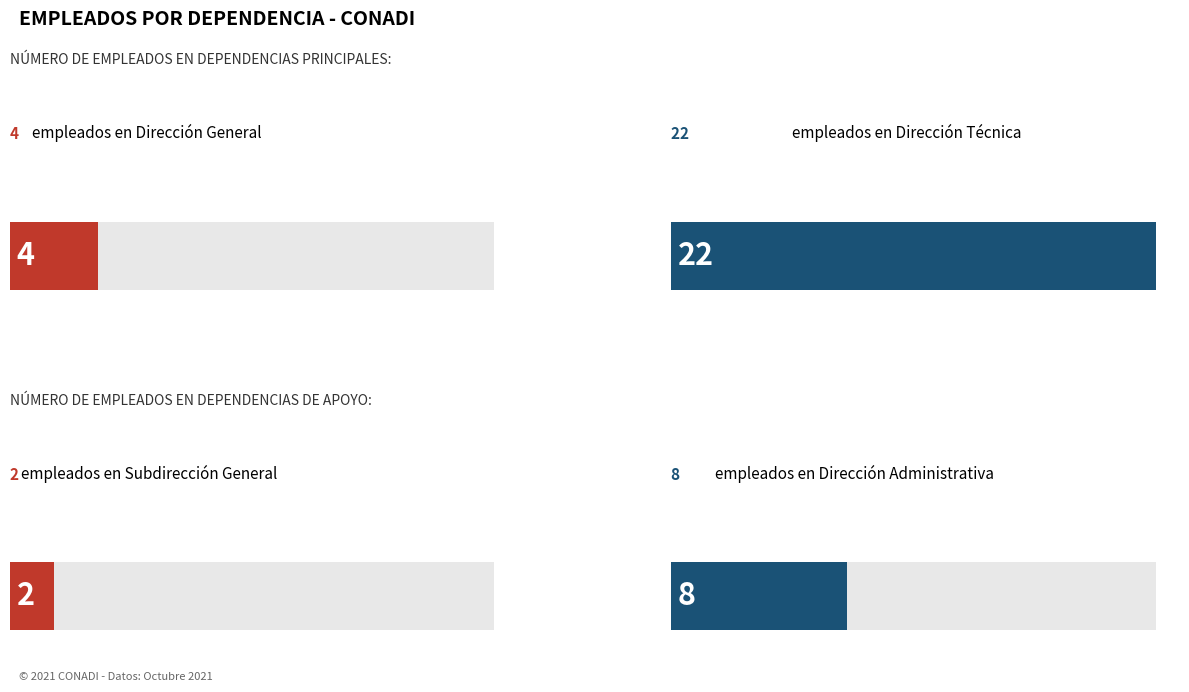

At which label is the value closest to 11?

Dirección Administrativa